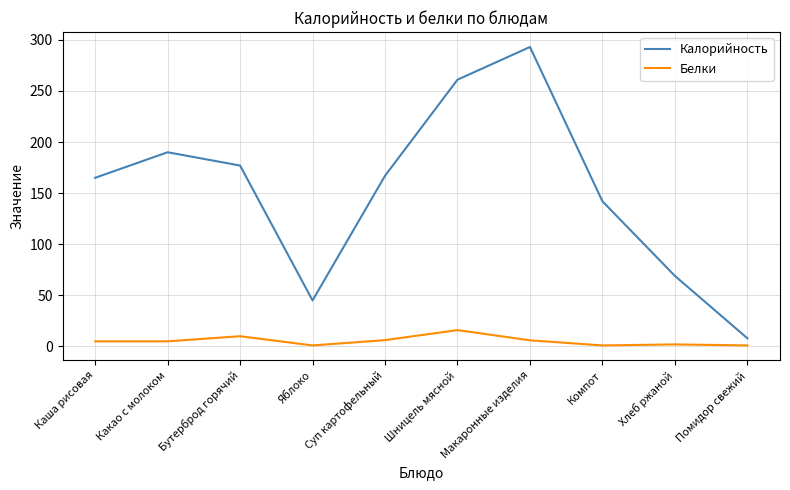

What is the sum of the Калорийность values at Каша рисовая and Какао с молоком?

355.0